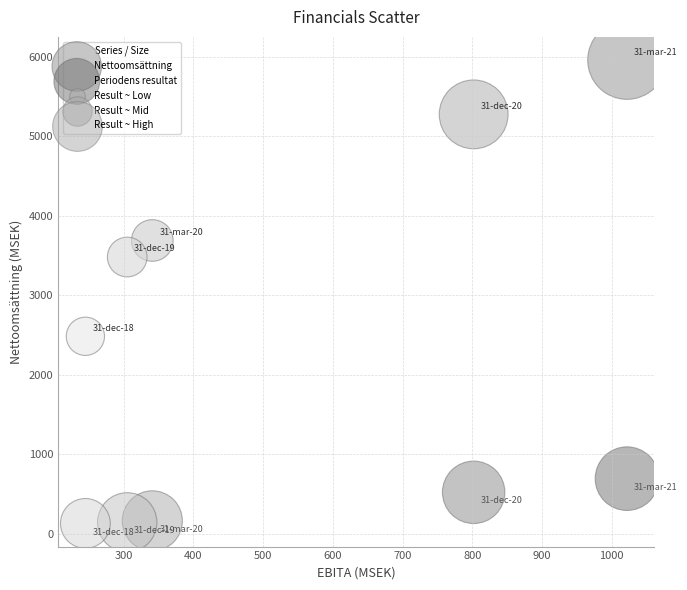

Across all data points, what is the range of Y values (max minus min)?

5827